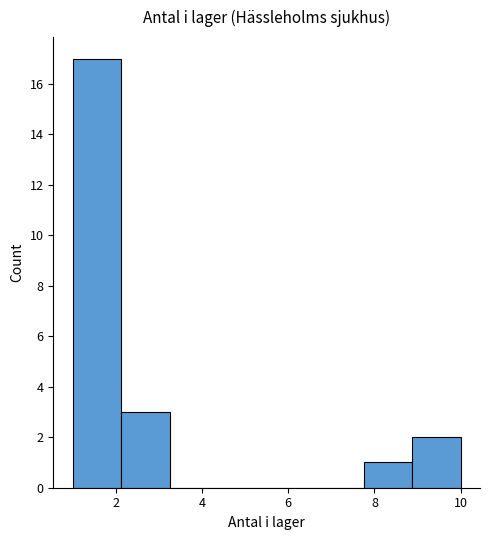

Reading left to right, transcribe this chart: for each bar, give the range it covers on the x-axis and its height. Neither the bar edges nor the heights are printed on the chart, so give them approximately, as read against the axes.

1.0 to 2.2: 17
2.2 to 3.2: 3
3.2 to 4.4: 0
4.4 to 5.6: 0
5.6 to 6.6: 0
6.6 to 7.8: 0
7.8 to 8.8: 1
8.8 to 10.0: 2